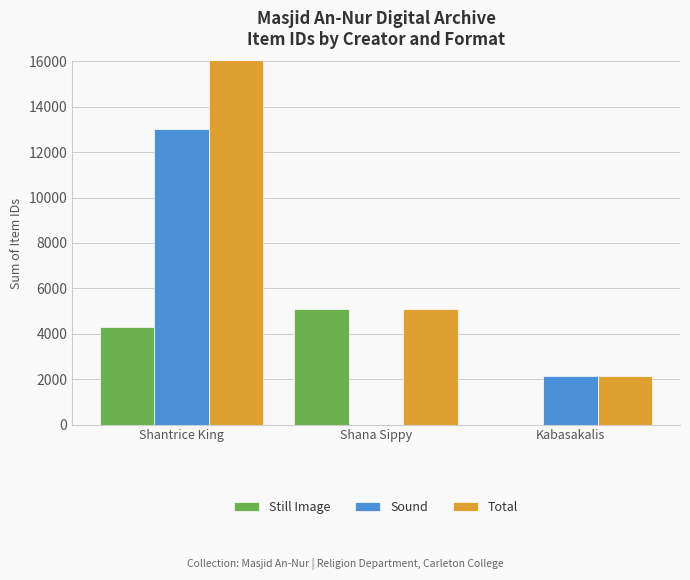

List the labels in order of Still Image value, largest first.

Shana Sippy, Shantrice King, Kabasakalis